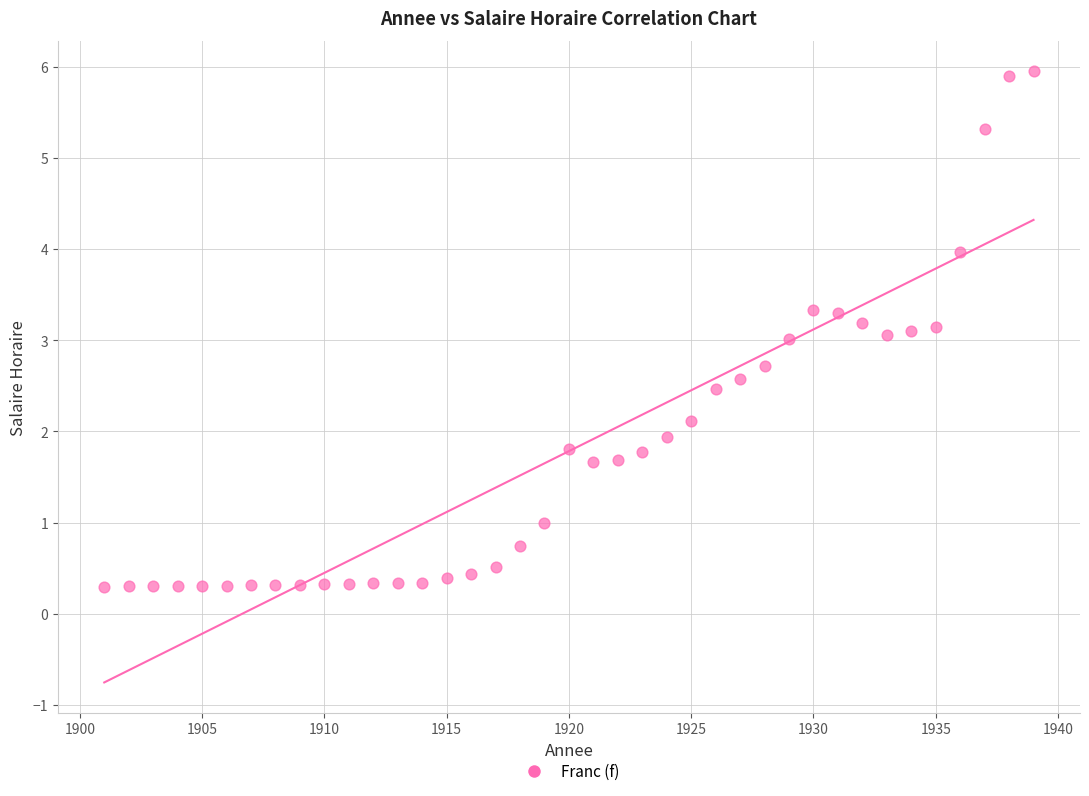

What is the range of X values (max minus min)?

38.0